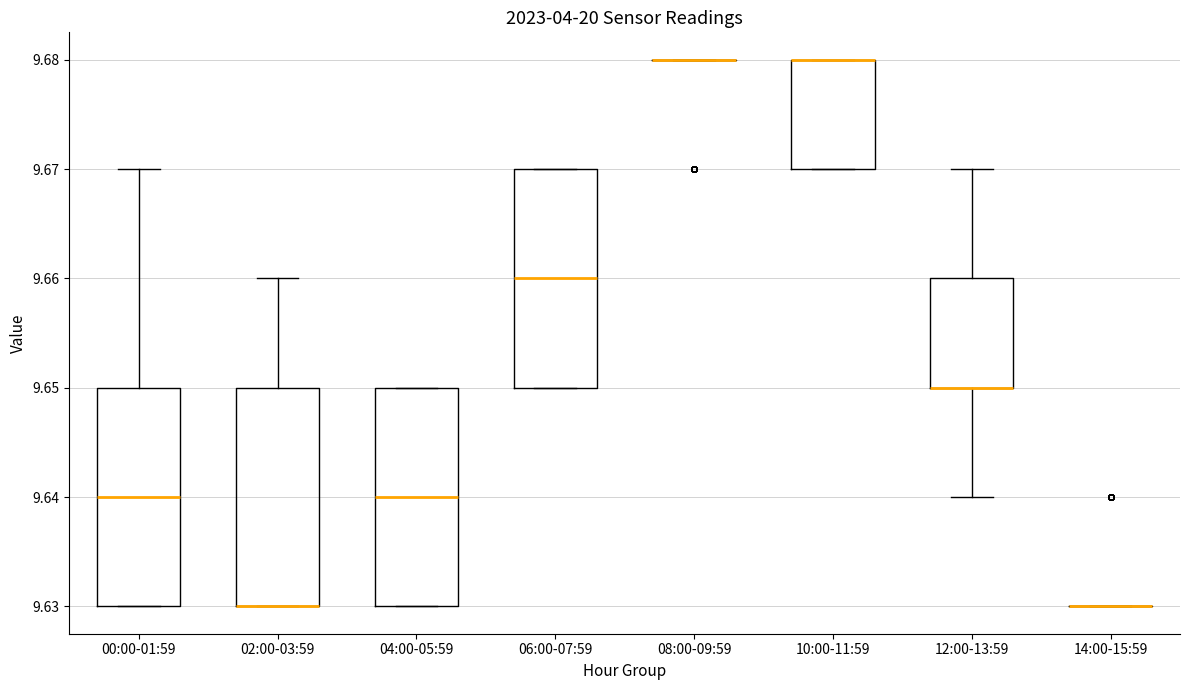

Where is the upper edge of the box for 04:00-05:59 on the y-axis? The values are not printed on the chart, so give them approximately, as read against the axis.

9.65